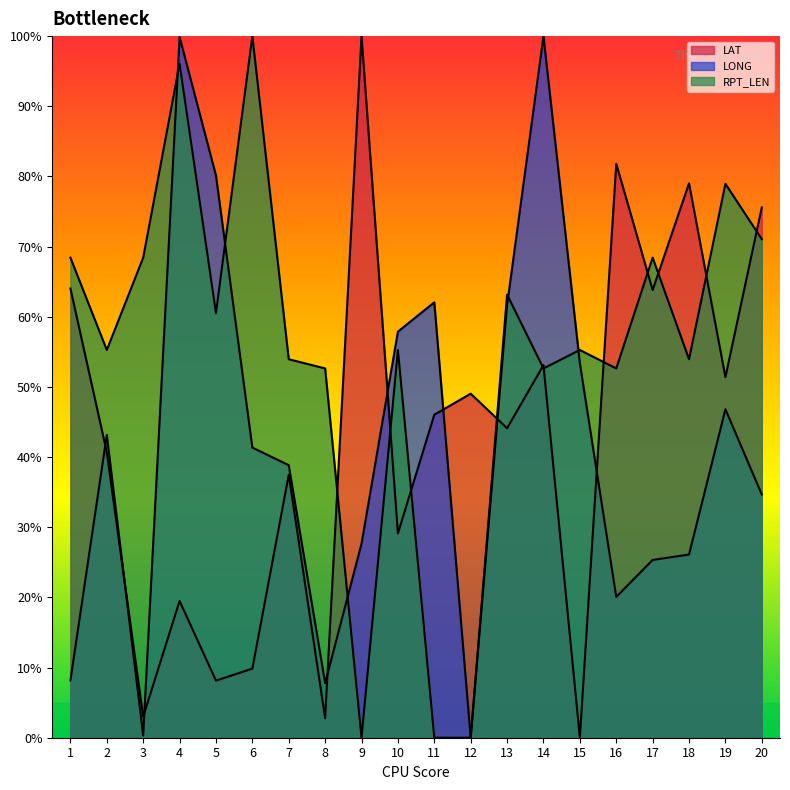

What is the value of the RPT_LEN point at the 3rd from the left?

68.4